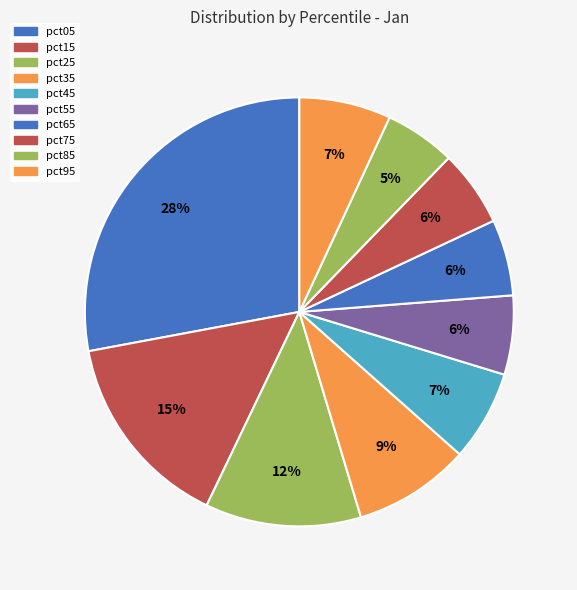

Count the number of slices in the pie.

10